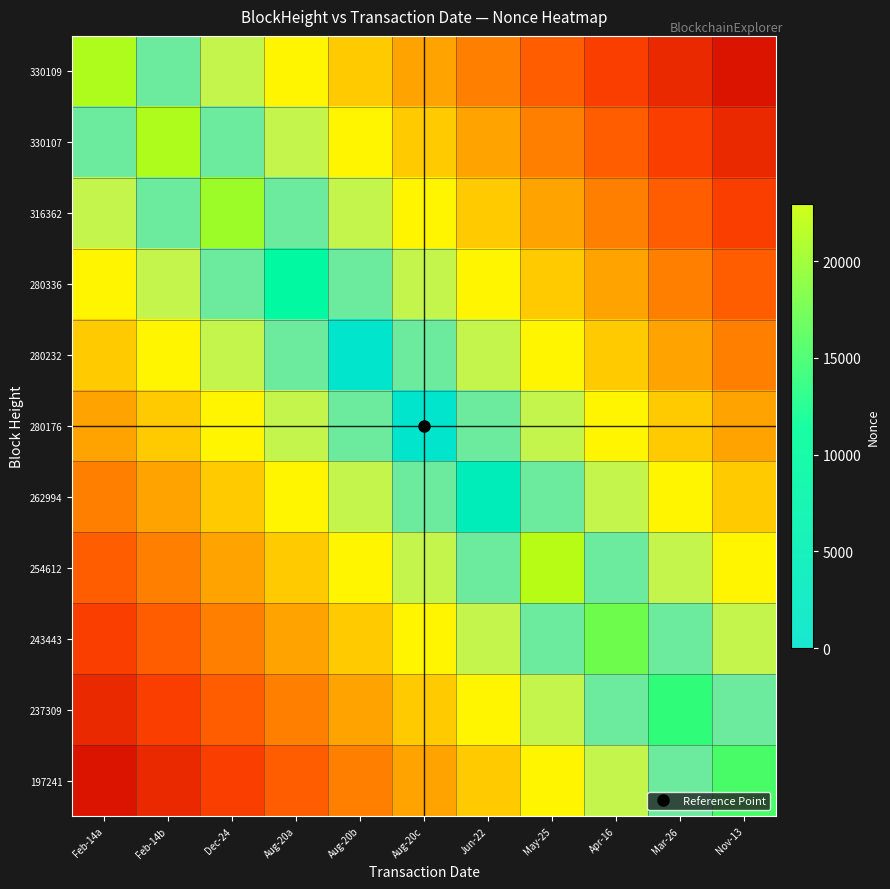

Which label corresponds to the largest value in the chart?

May-25